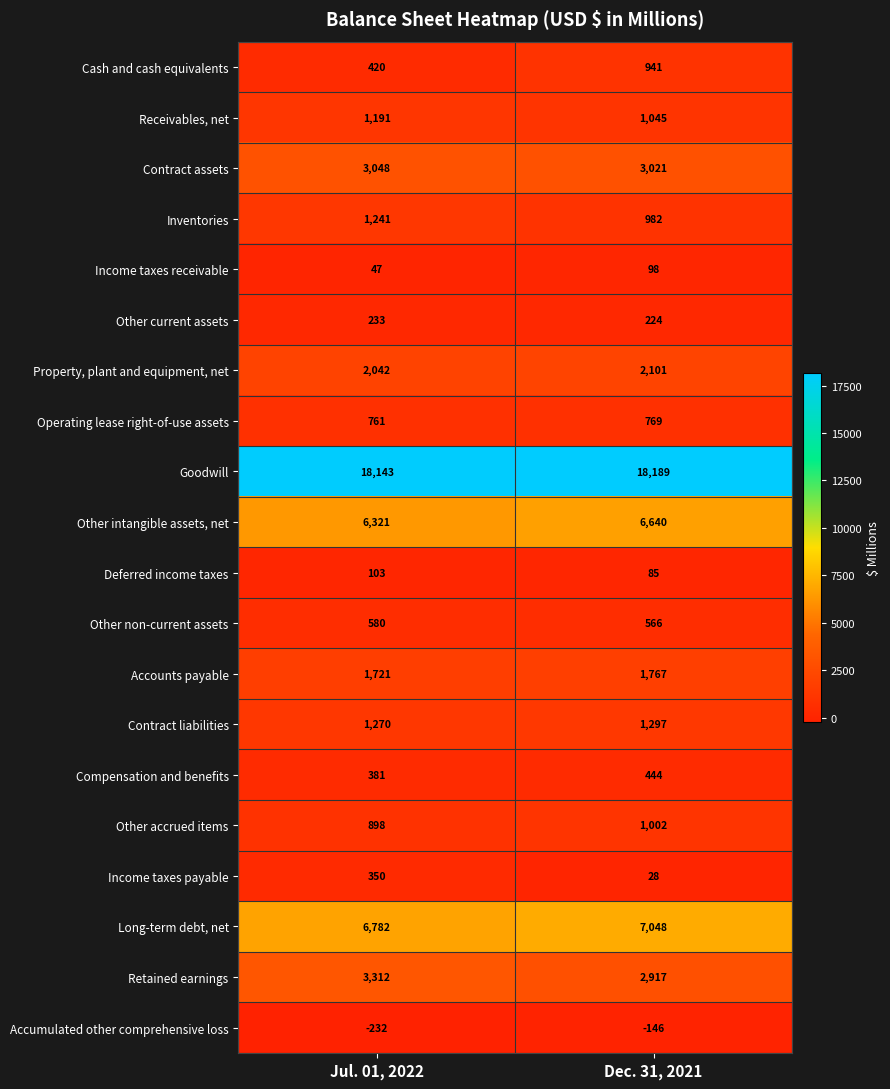

What value does the Income taxes receivable series have at Dec. 31, 2021?

98